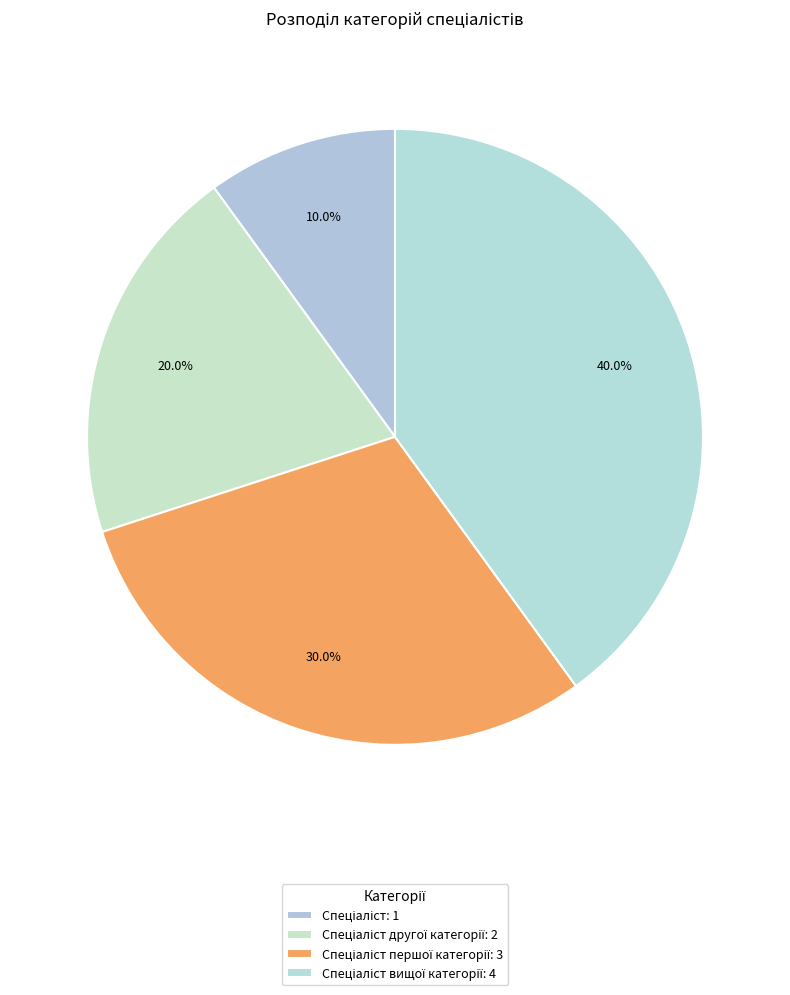

How many slices are in this pie chart?

4